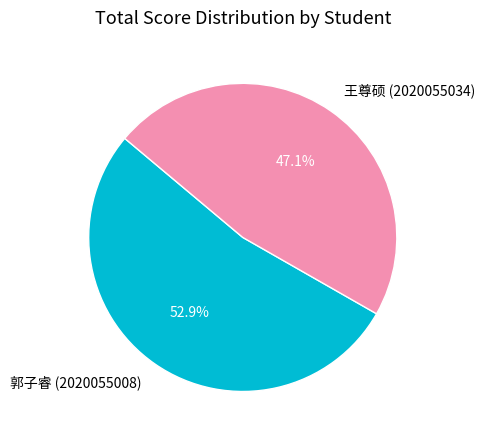

True or false: 郭子睿 (2020055008) accounts for 99% of the total.

False